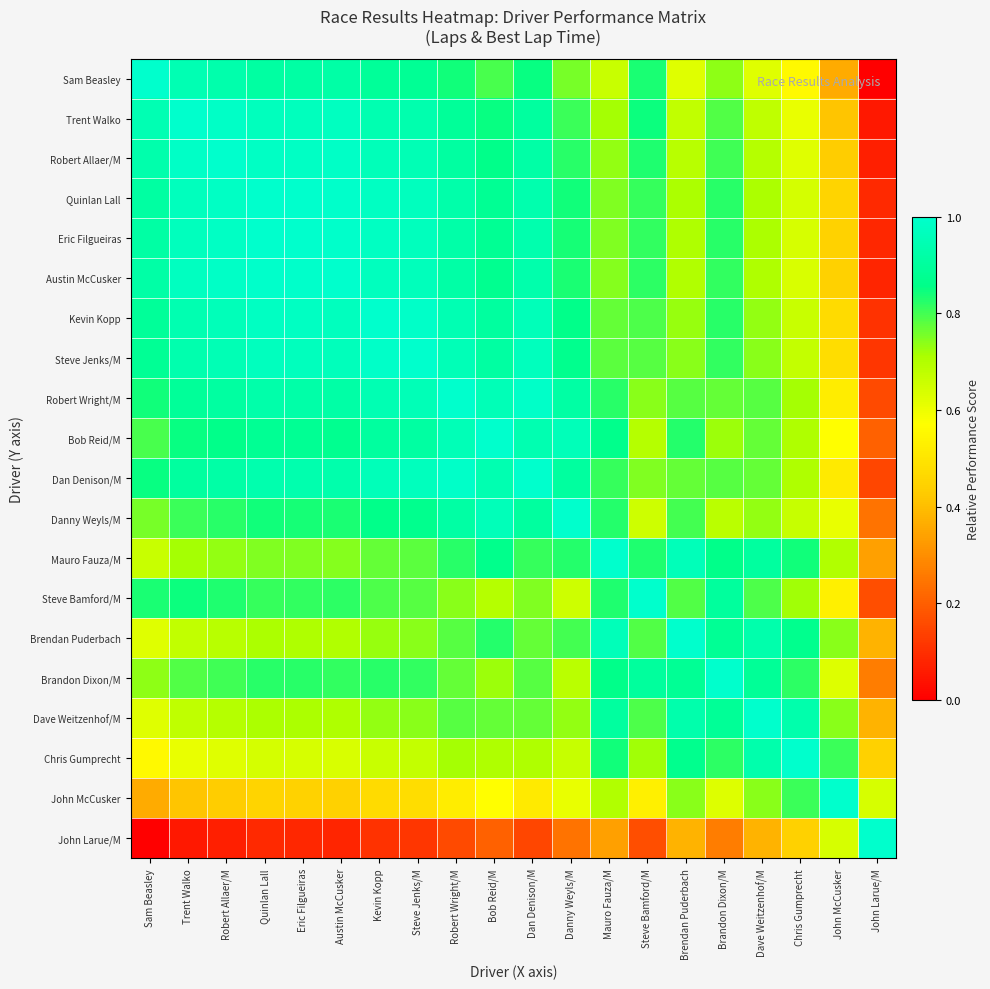

Reading left to right, transcribe all the data shown in this chart.

Sam Beasley: Sam Beasley=1.0	Trent Walko=0.9	Robert Allaer/M=0.9	Quinlan Lall=0.9	Eric Filgueiras=0.9	Austin McCusker=0.9	Kevin Kopp=0.9	Steve Jenks/M=0.9	Robert Wright/M=0.8	Bob Reid/M=0.8	Dan Denison/M=0.9	Danny Weyls/M=0.8	Mauro Fauza/M=0.7	Steve Bamford/M=0.8	Brendan Puderbach=0.6	Brandon Dixon/M=0.7	Dave Weitzenhof/M=0.6	Chris Gumprecht=0.6	John McCusker=0.4	John Larue/M=0.0
Trent Walko: Sam Beasley=0.9	Trent Walko=1.0	Robert Allaer/M=1.0	Quinlan Lall=1.0	Eric Filgueiras=1.0	Austin McCusker=1.0	Kevin Kopp=0.9	Steve Jenks/M=0.9	Robert Wright/M=0.9	Bob Reid/M=0.8	Dan Denison/M=0.9	Danny Weyls/M=0.8	Mauro Fauza/M=0.7	Steve Bamford/M=0.8	Brendan Puderbach=0.7	Brandon Dixon/M=0.8	Dave Weitzenhof/M=0.7	Chris Gumprecht=0.6	John McCusker=0.4	John Larue/M=0.1
Robert Allaer/M: Sam Beasley=0.9	Trent Walko=1.0	Robert Allaer/M=1.0	Quinlan Lall=1.0	Eric Filgueiras=1.0	Austin McCusker=1.0	Kevin Kopp=1.0	Steve Jenks/M=1.0	Robert Wright/M=0.9	Bob Reid/M=0.9	Dan Denison/M=0.9	Danny Weyls/M=0.8	Mauro Fauza/M=0.7	Steve Bamford/M=0.8	Brendan Puderbach=0.7	Brandon Dixon/M=0.8	Dave Weitzenhof/M=0.7	Chris Gumprecht=0.6	John McCusker=0.4	John Larue/M=0.1
Quinlan Lall: Sam Beasley=0.9	Trent Walko=1.0	Robert Allaer/M=1.0	Quinlan Lall=1.0	Eric Filgueiras=1.0	Austin McCusker=1.0	Kevin Kopp=1.0	Steve Jenks/M=1.0	Robert Wright/M=0.9	Bob Reid/M=0.9	Dan Denison/M=0.9	Danny Weyls/M=0.8	Mauro Fauza/M=0.7	Steve Bamford/M=0.8	Brendan Puderbach=0.7	Brandon Dixon/M=0.8	Dave Weitzenhof/M=0.7	Chris Gumprecht=0.6	John McCusker=0.4	John Larue/M=0.1
Eric Filgueiras: Sam Beasley=0.9	Trent Walko=1.0	Robert Allaer/M=1.0	Quinlan Lall=1.0	Eric Filgueiras=1.0	Austin McCusker=1.0	Kevin Kopp=1.0	Steve Jenks/M=1.0	Robert Wright/M=0.9	Bob Reid/M=0.9	Dan Denison/M=0.9	Danny Weyls/M=0.8	Mauro Fauza/M=0.7	Steve Bamford/M=0.8	Brendan Puderbach=0.7	Brandon Dixon/M=0.8	Dave Weitzenhof/M=0.7	Chris Gumprecht=0.6	John McCusker=0.4	John Larue/M=0.1
Austin McCusker: Sam Beasley=0.9	Trent Walko=1.0	Robert Allaer/M=1.0	Quinlan Lall=1.0	Eric Filgueiras=1.0	Austin McCusker=1.0	Kevin Kopp=1.0	Steve Jenks/M=1.0	Robert Wright/M=0.9	Bob Reid/M=0.9	Dan Denison/M=0.9	Danny Weyls/M=0.8	Mauro Fauza/M=0.7	Steve Bamford/M=0.8	Brendan Puderbach=0.7	Brandon Dixon/M=0.8	Dave Weitzenhof/M=0.7	Chris Gumprecht=0.6	John McCusker=0.4	John Larue/M=0.1
Kevin Kopp: Sam Beasley=0.9	Trent Walko=0.9	Robert Allaer/M=1.0	Quinlan Lall=1.0	Eric Filgueiras=1.0	Austin McCusker=1.0	Kevin Kopp=1.0	Steve Jenks/M=1.0	Robert Wright/M=0.9	Bob Reid/M=0.9	Dan Denison/M=1.0	Danny Weyls/M=0.9	Mauro Fauza/M=0.8	Steve Bamford/M=0.8	Brendan Puderbach=0.7	Brandon Dixon/M=0.8	Dave Weitzenhof/M=0.7	Chris Gumprecht=0.7	John McCusker=0.5	John Larue/M=0.1
Steve Jenks/M: Sam Beasley=0.9	Trent Walko=0.9	Robert Allaer/M=1.0	Quinlan Lall=1.0	Eric Filgueiras=1.0	Austin McCusker=1.0	Kevin Kopp=1.0	Steve Jenks/M=1.0	Robert Wright/M=1.0	Bob Reid/M=0.9	Dan Denison/M=1.0	Danny Weyls/M=0.9	Mauro Fauza/M=0.8	Steve Bamford/M=0.8	Brendan Puderbach=0.7	Brandon Dixon/M=0.8	Dave Weitzenhof/M=0.7	Chris Gumprecht=0.7	John McCusker=0.5	John Larue/M=0.1
Robert Wright/M: Sam Beasley=0.8	Trent Walko=0.9	Robert Allaer/M=0.9	Quinlan Lall=0.9	Eric Filgueiras=0.9	Austin McCusker=0.9	Kevin Kopp=0.9	Steve Jenks/M=1.0	Robert Wright/M=1.0	Bob Reid/M=1.0	Dan Denison/M=1.0	Danny Weyls/M=0.9	Mauro Fauza/M=0.8	Steve Bamford/M=0.7	Brendan Puderbach=0.8	Brandon Dixon/M=0.8	Dave Weitzenhof/M=0.8	Chris Gumprecht=0.7	John McCusker=0.5	John Larue/M=0.2
Bob Reid/M: Sam Beasley=0.8	Trent Walko=0.8	Robert Allaer/M=0.9	Quinlan Lall=0.9	Eric Filgueiras=0.9	Austin McCusker=0.9	Kevin Kopp=0.9	Steve Jenks/M=0.9	Robert Wright/M=1.0	Bob Reid/M=1.0	Dan Denison/M=0.9	Danny Weyls/M=1.0	Mauro Fauza/M=0.9	Steve Bamford/M=0.7	Brendan Puderbach=0.8	Brandon Dixon/M=0.7	Dave Weitzenhof/M=0.8	Chris Gumprecht=0.7	John McCusker=0.6	John Larue/M=0.2
Dan Denison/M: Sam Beasley=0.9	Trent Walko=0.9	Robert Allaer/M=0.9	Quinlan Lall=0.9	Eric Filgueiras=0.9	Austin McCusker=0.9	Kevin Kopp=1.0	Steve Jenks/M=1.0	Robert Wright/M=1.0	Bob Reid/M=0.9	Dan Denison/M=1.0	Danny Weyls/M=0.9	Mauro Fauza/M=0.8	Steve Bamford/M=0.7	Brendan Puderbach=0.8	Brandon Dixon/M=0.8	Dave Weitzenhof/M=0.8	Chris Gumprecht=0.7	John McCusker=0.5	John Larue/M=0.1
Danny Weyls/M: Sam Beasley=0.8	Trent Walko=0.8	Robert Allaer/M=0.8	Quinlan Lall=0.8	Eric Filgueiras=0.8	Austin McCusker=0.8	Kevin Kopp=0.9	Steve Jenks/M=0.9	Robert Wright/M=0.9	Bob Reid/M=1.0	Dan Denison/M=0.9	Danny Weyls/M=1.0	Mauro Fauza/M=0.8	Steve Bamford/M=0.7	Brendan Puderbach=0.8	Brandon Dixon/M=0.7	Dave Weitzenhof/M=0.7	Chris Gumprecht=0.7	John McCusker=0.6	John Larue/M=0.2
Mauro Fauza/M: Sam Beasley=0.7	Trent Walko=0.7	Robert Allaer/M=0.7	Quinlan Lall=0.7	Eric Filgueiras=0.7	Austin McCusker=0.7	Kevin Kopp=0.8	Steve Jenks/M=0.8	Robert Wright/M=0.8	Bob Reid/M=0.9	Dan Denison/M=0.8	Danny Weyls/M=0.8	Mauro Fauza/M=1.0	Steve Bamford/M=0.8	Brendan Puderbach=1.0	Brandon Dixon/M=0.9	Dave Weitzenhof/M=0.9	Chris Gumprecht=0.8	John McCusker=0.7	John Larue/M=0.3
Steve Bamford/M: Sam Beasley=0.8	Trent Walko=0.8	Robert Allaer/M=0.8	Quinlan Lall=0.8	Eric Filgueiras=0.8	Austin McCusker=0.8	Kevin Kopp=0.8	Steve Jenks/M=0.8	Robert Wright/M=0.7	Bob Reid/M=0.7	Dan Denison/M=0.7	Danny Weyls/M=0.7	Mauro Fauza/M=0.8	Steve Bamford/M=1.0	Brendan Puderbach=0.8	Brandon Dixon/M=0.9	Dave Weitzenhof/M=0.8	Chris Gumprecht=0.7	John McCusker=0.5	John Larue/M=0.2
Brendan Puderbach: Sam Beasley=0.6	Trent Walko=0.7	Robert Allaer/M=0.7	Quinlan Lall=0.7	Eric Filgueiras=0.7	Austin McCusker=0.7	Kevin Kopp=0.7	Steve Jenks/M=0.7	Robert Wright/M=0.8	Bob Reid/M=0.8	Dan Denison/M=0.8	Danny Weyls/M=0.8	Mauro Fauza/M=1.0	Steve Bamford/M=0.8	Brendan Puderbach=1.0	Brandon Dixon/M=0.9	Dave Weitzenhof/M=0.9	Chris Gumprecht=0.9	John McCusker=0.7	John Larue/M=0.4
Brandon Dixon/M: Sam Beasley=0.7	Trent Walko=0.8	Robert Allaer/M=0.8	Quinlan Lall=0.8	Eric Filgueiras=0.8	Austin McCusker=0.8	Kevin Kopp=0.8	Steve Jenks/M=0.8	Robert Wright/M=0.8	Bob Reid/M=0.7	Dan Denison/M=0.8	Danny Weyls/M=0.7	Mauro Fauza/M=0.9	Steve Bamford/M=0.9	Brendan Puderbach=0.9	Brandon Dixon/M=1.0	Dave Weitzenhof/M=0.9	Chris Gumprecht=0.8	John McCusker=0.6	John Larue/M=0.3
Dave Weitzenhof/M: Sam Beasley=0.6	Trent Walko=0.7	Robert Allaer/M=0.7	Quinlan Lall=0.7	Eric Filgueiras=0.7	Austin McCusker=0.7	Kevin Kopp=0.7	Steve Jenks/M=0.7	Robert Wright/M=0.8	Bob Reid/M=0.8	Dan Denison/M=0.8	Danny Weyls/M=0.7	Mauro Fauza/M=0.9	Steve Bamford/M=0.8	Brendan Puderbach=0.9	Brandon Dixon/M=0.9	Dave Weitzenhof/M=1.0	Chris Gumprecht=0.9	John McCusker=0.7	John Larue/M=0.4
Chris Gumprecht: Sam Beasley=0.6	Trent Walko=0.6	Robert Allaer/M=0.6	Quinlan Lall=0.6	Eric Filgueiras=0.6	Austin McCusker=0.6	Kevin Kopp=0.7	Steve Jenks/M=0.7	Robert Wright/M=0.7	Bob Reid/M=0.7	Dan Denison/M=0.7	Danny Weyls/M=0.7	Mauro Fauza/M=0.8	Steve Bamford/M=0.7	Brendan Puderbach=0.9	Brandon Dixon/M=0.8	Dave Weitzenhof/M=0.9	Chris Gumprecht=1.0	John McCusker=0.8	John Larue/M=0.4
John McCusker: Sam Beasley=0.4	Trent Walko=0.4	Robert Allaer/M=0.4	Quinlan Lall=0.4	Eric Filgueiras=0.4	Austin McCusker=0.4	Kevin Kopp=0.5	Steve Jenks/M=0.5	Robert Wright/M=0.5	Bob Reid/M=0.6	Dan Denison/M=0.5	Danny Weyls/M=0.6	Mauro Fauza/M=0.7	Steve Bamford/M=0.5	Brendan Puderbach=0.7	Brandon Dixon/M=0.6	Dave Weitzenhof/M=0.7	Chris Gumprecht=0.8	John McCusker=1.0	John Larue/M=0.6
John Larue/M: Sam Beasley=0.0	Trent Walko=0.1	Robert Allaer/M=0.1	Quinlan Lall=0.1	Eric Filgueiras=0.1	Austin McCusker=0.1	Kevin Kopp=0.1	Steve Jenks/M=0.1	Robert Wright/M=0.2	Bob Reid/M=0.2	Dan Denison/M=0.1	Danny Weyls/M=0.2	Mauro Fauza/M=0.3	Steve Bamford/M=0.2	Brendan Puderbach=0.4	Brandon Dixon/M=0.3	Dave Weitzenhof/M=0.4	Chris Gumprecht=0.4	John McCusker=0.6	John Larue/M=1.0